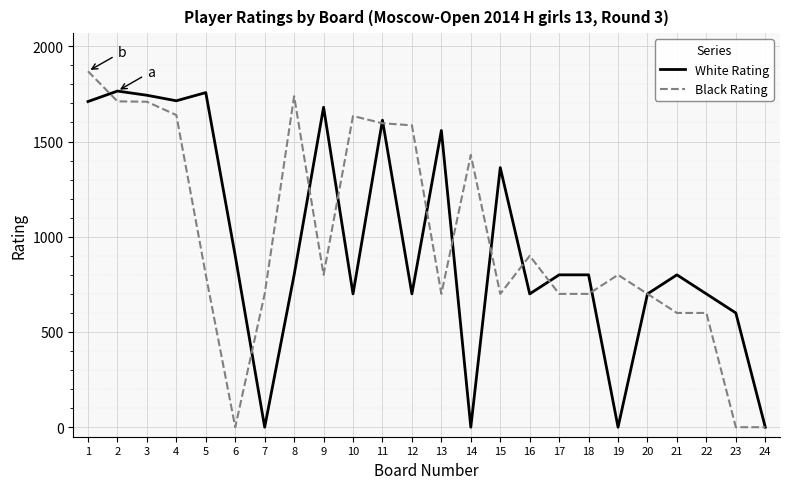

Rank the series by their maximum value, from highest to lowest.

Black Rating, White Rating